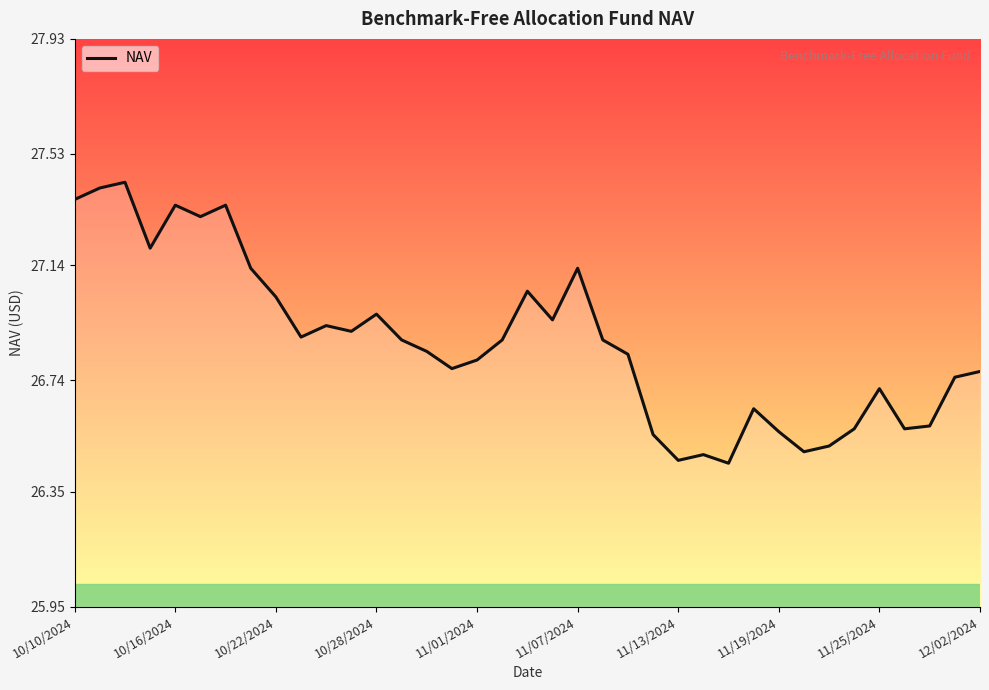

What is the difference between the maximum and minimum values?

1.0